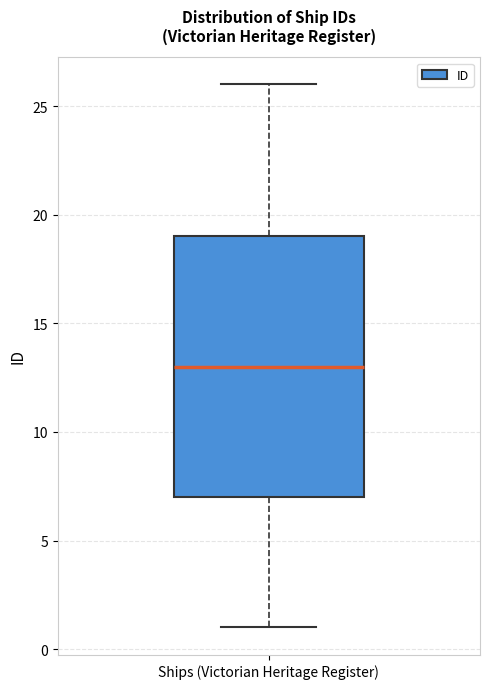

Read this box plot against the y-axis: the position of the median line, the range covered by the box, and the ends of both whiskers. The values are not printed on the chart, so give them approximately, as read against the axis.

median 13, box 7 to 19, whiskers 1 to 26